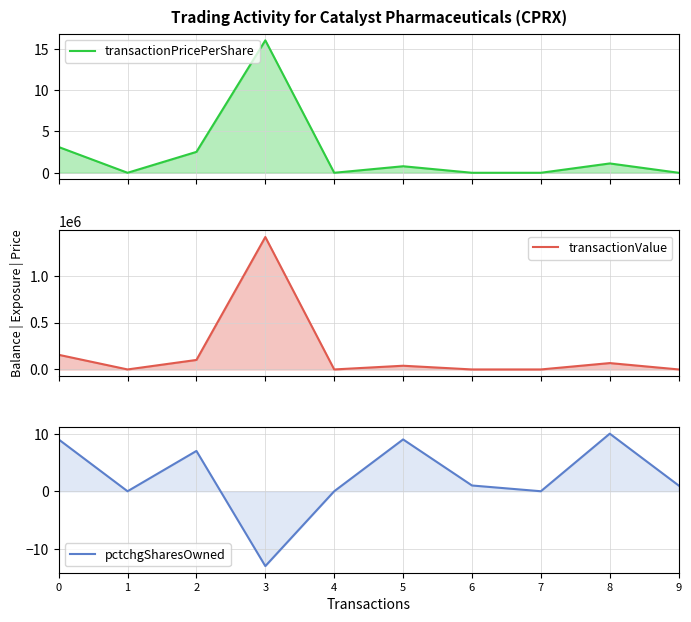

What is the difference between the second highest and minimum values in the pctchgSharesOwned series?

22.0